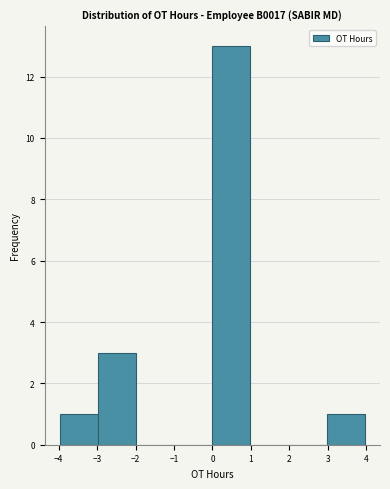

What is the height of the bar covering -3 to -2 on the x-axis? Neither the bar edges nor the heights are printed on the chart, so give them approximately, as read against the axes.

3